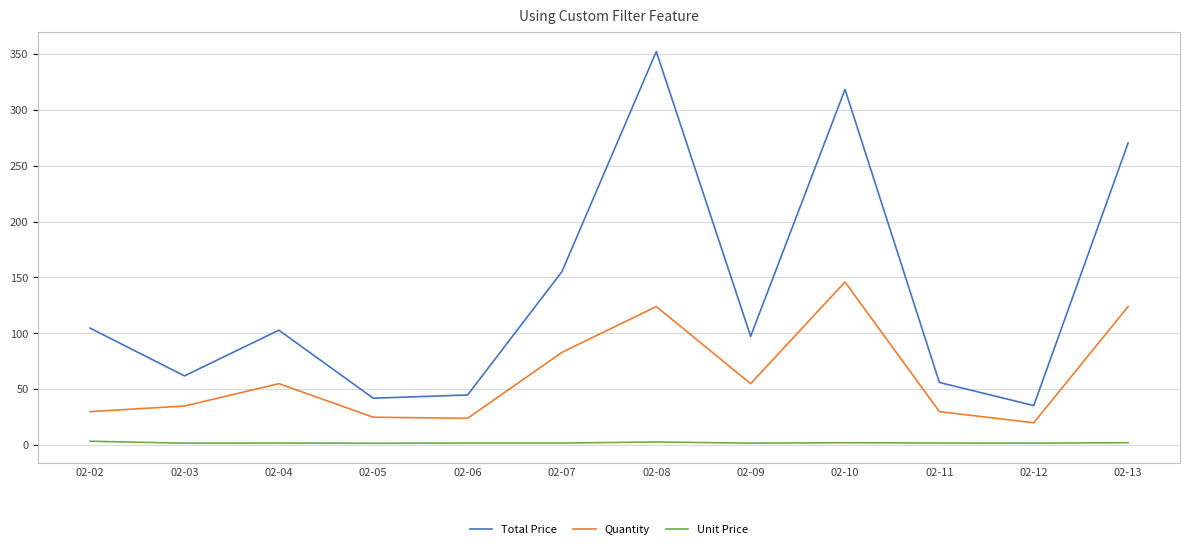

What is the sum of all Quantity values?

751.0